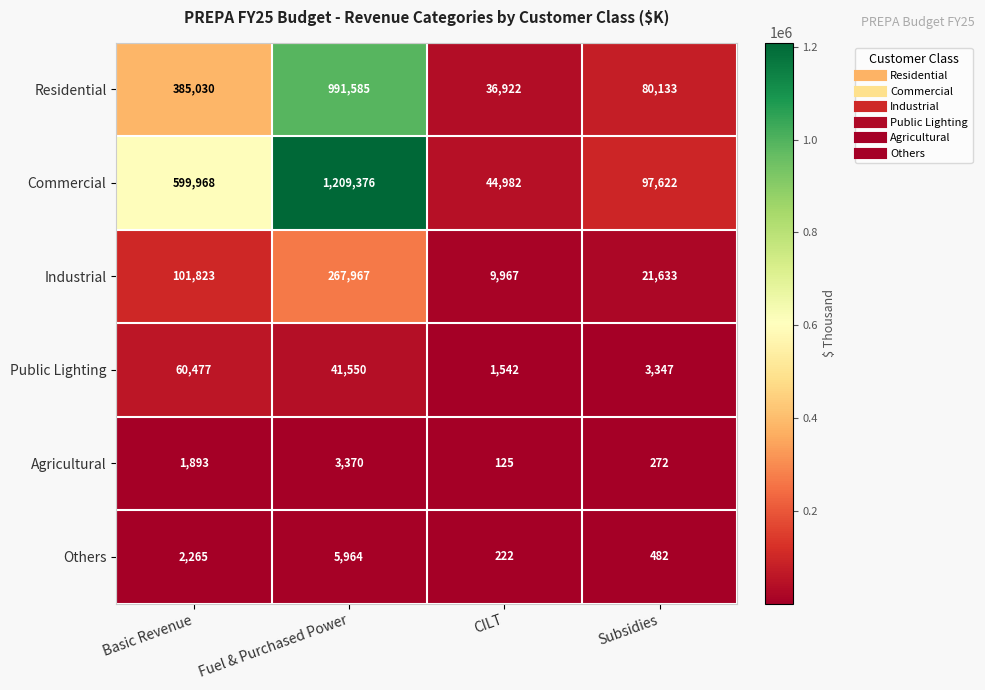

At which category does the chart reach its peak across all series?

Fuel & Purchased Power